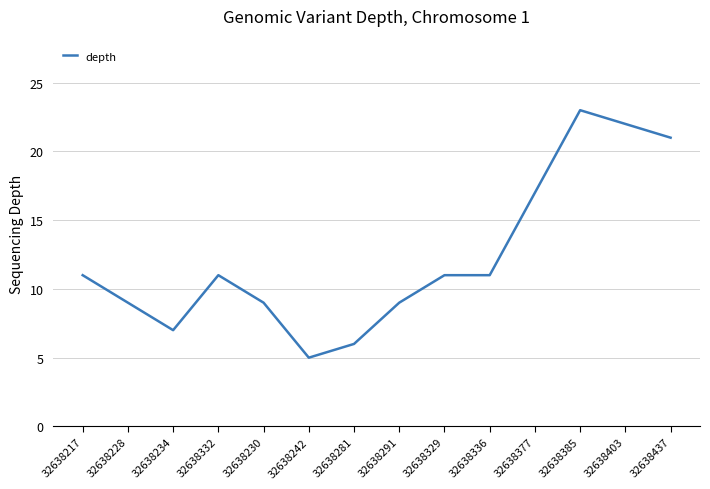

Is it true that the value at 32638234 is 7?

True